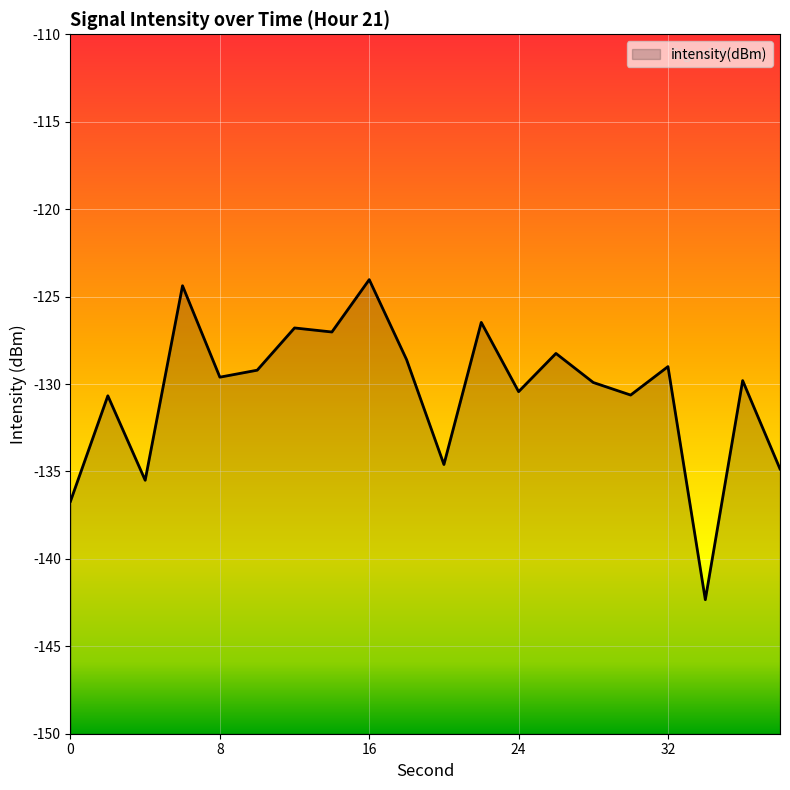

Rank the categories by value from highest to lowest.

16, 6, 22, 12, 14, 26, 18, 32, 10, 8, 36, 28, 24, 30, 2, 20, 38, 4, 0, 34